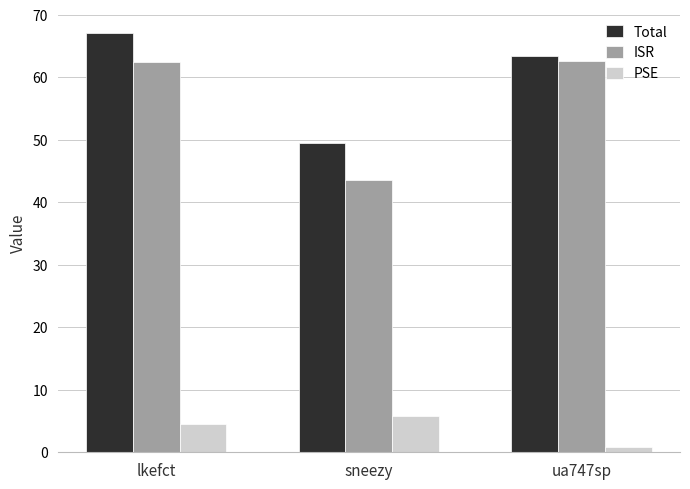

Which series has the largest total across all categories?

Total